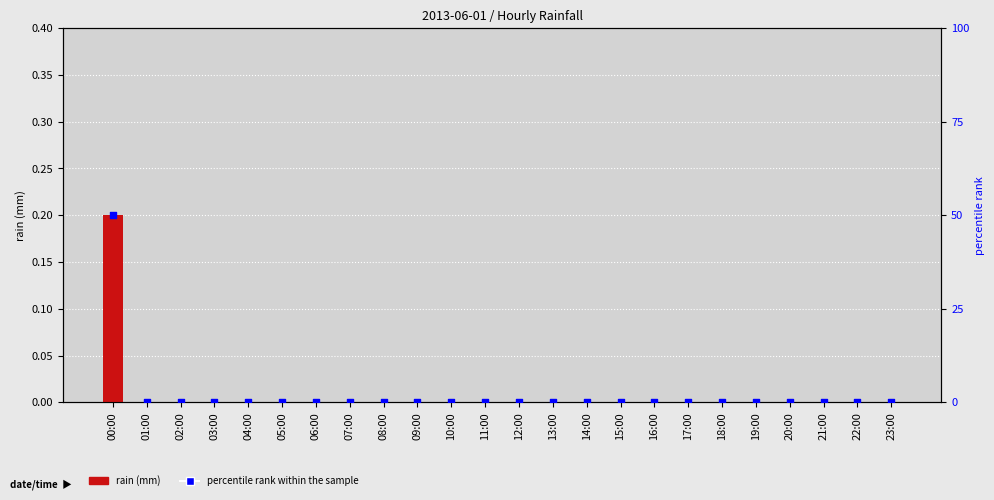

What are all the series names shown in the legend?

rain, percentile rank within the sample